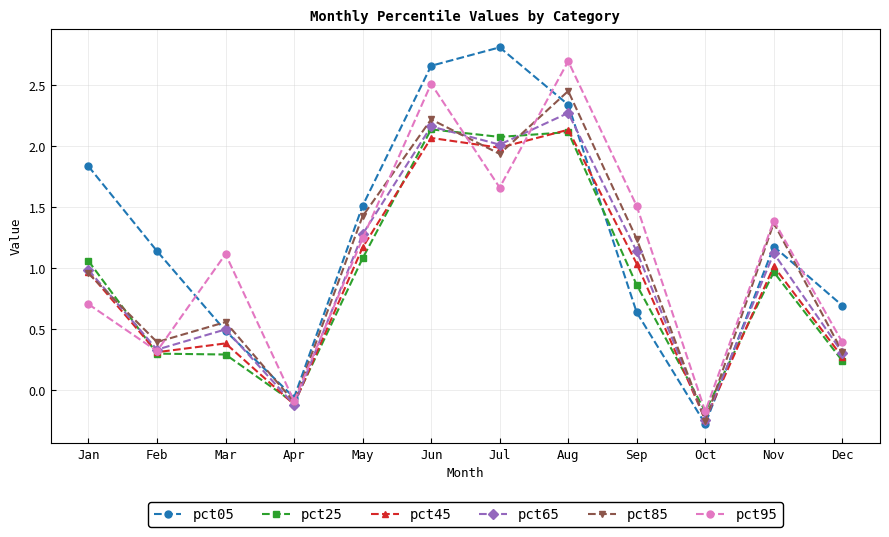

Which category has the lowest value across all series?

Oct